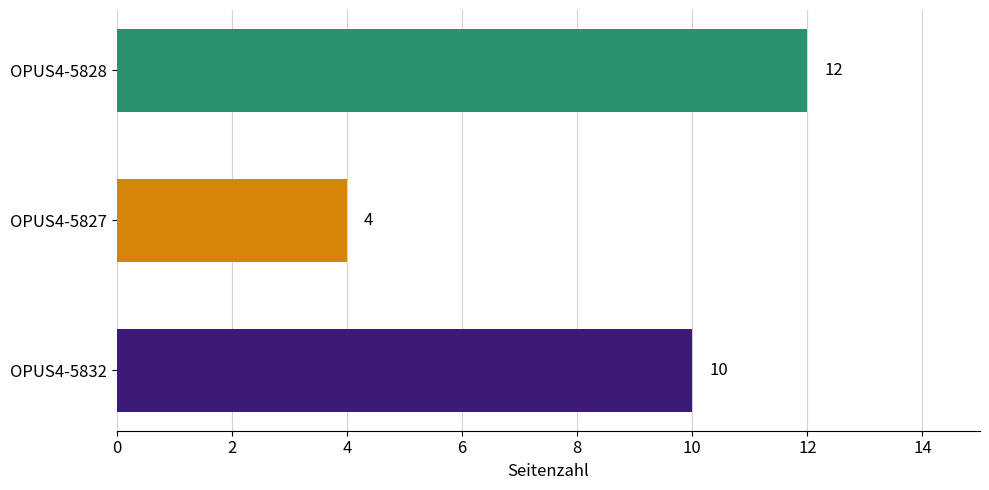

Which category has the highest value across all series?

OPUS4-5828